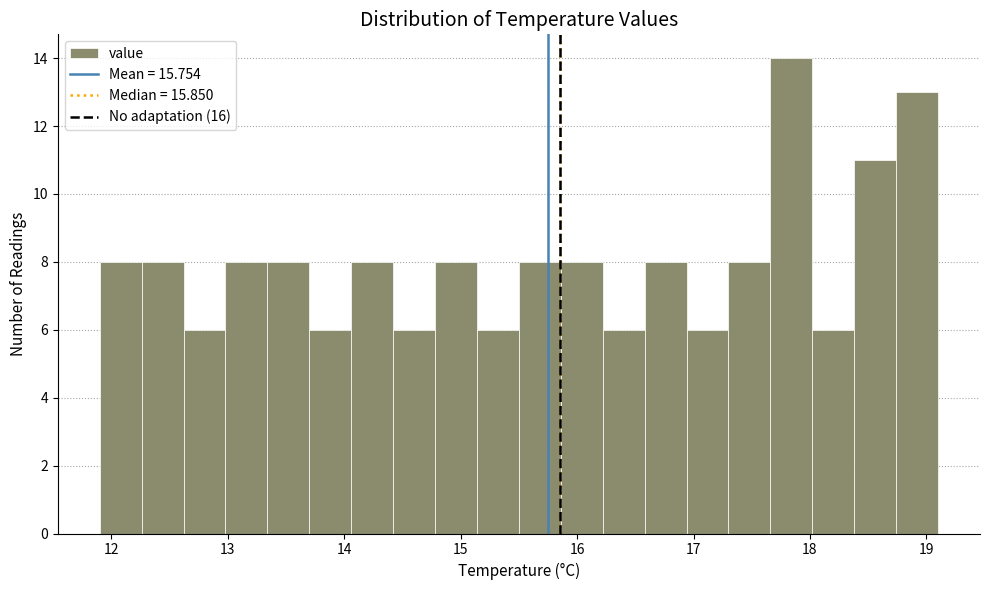

Around what value on the x-axis is the tallest bar? Give the approximate position of its centre, as read against the axis.

17.8